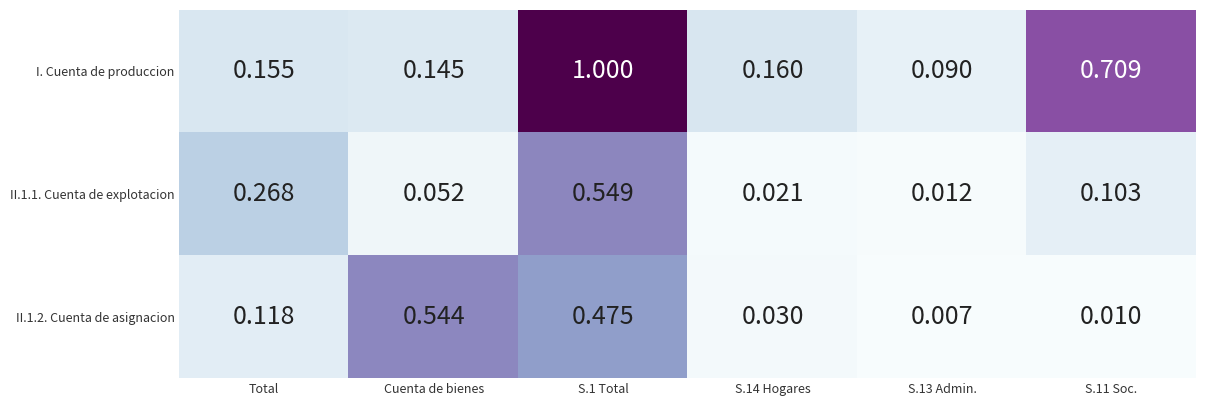

Which series has the largest total across all categories?

I. Cuenta de produccion